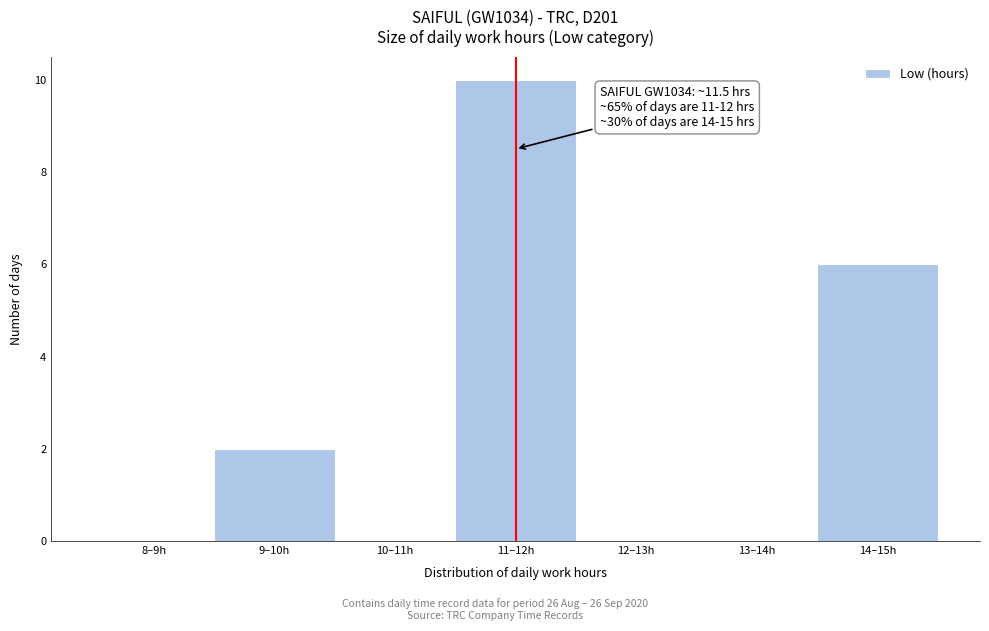

Reading left to right, what are all the values shown in this chart?

8–9h=0	9–10h=2	10–11h=0	11–12h=10	12–13h=0	13–14h=0	14–15h=6